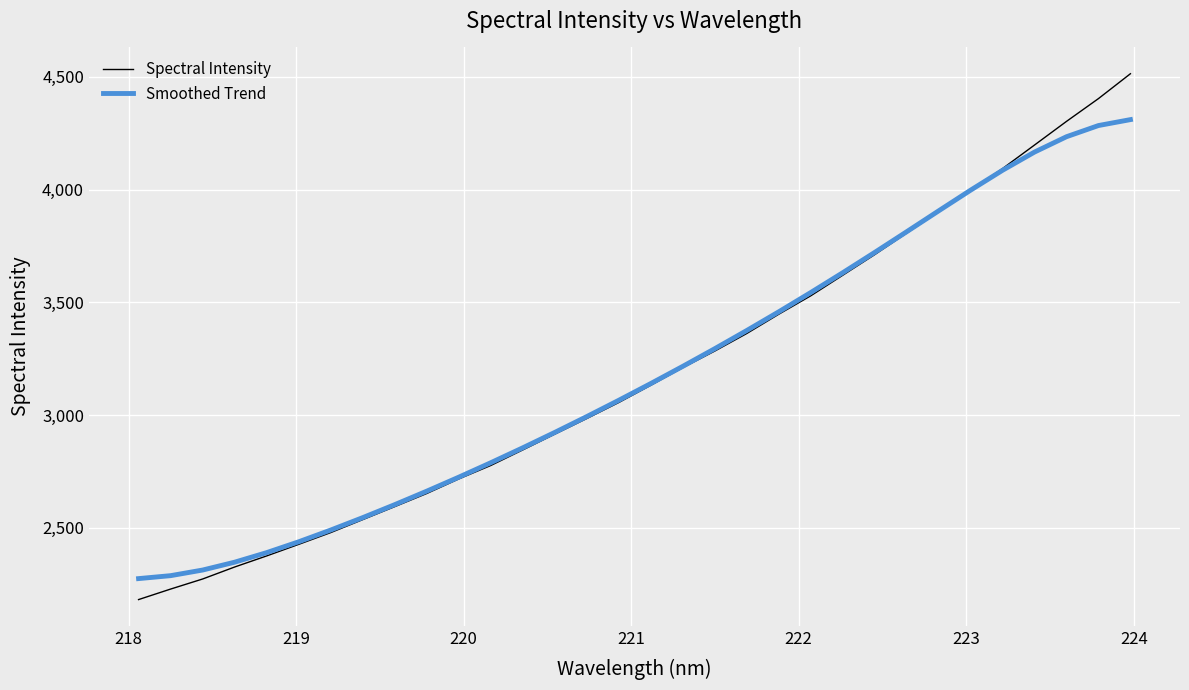

Which series has the largest range (max minus min)?

Spectral Intensity